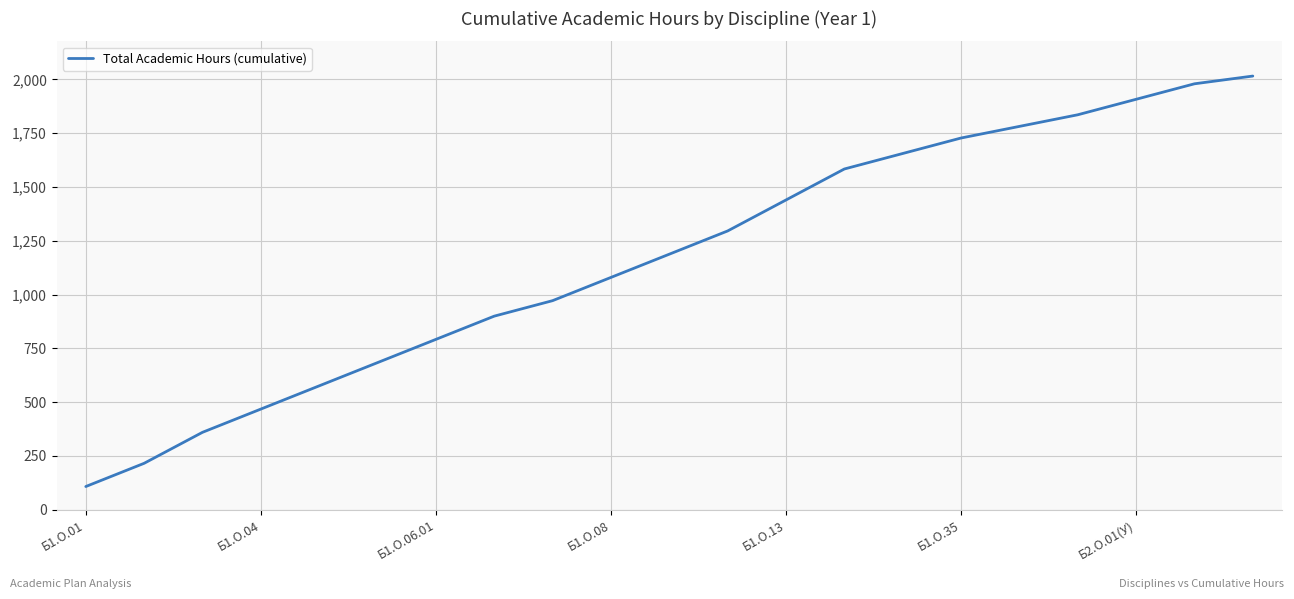

What is the difference between the maximum and minimum values?

1908